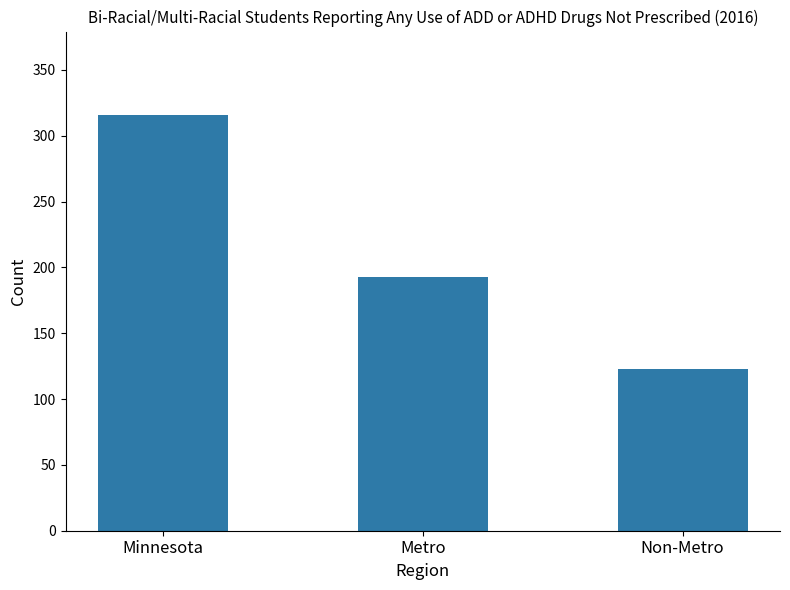

How many data points does each series have?

3